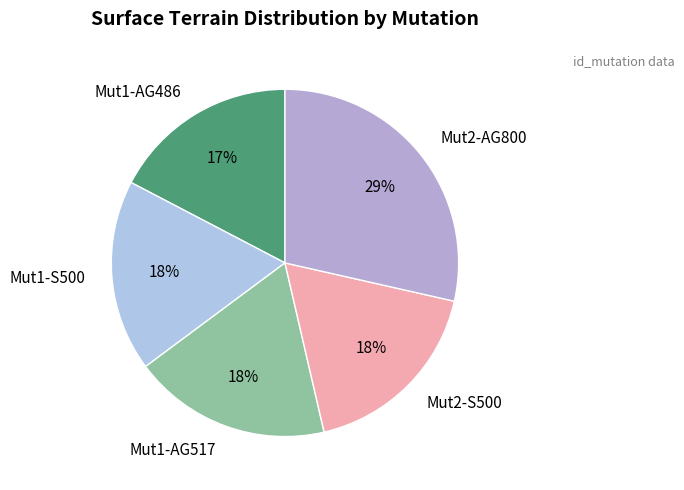

Which slice is the largest?

Mut2-AG800